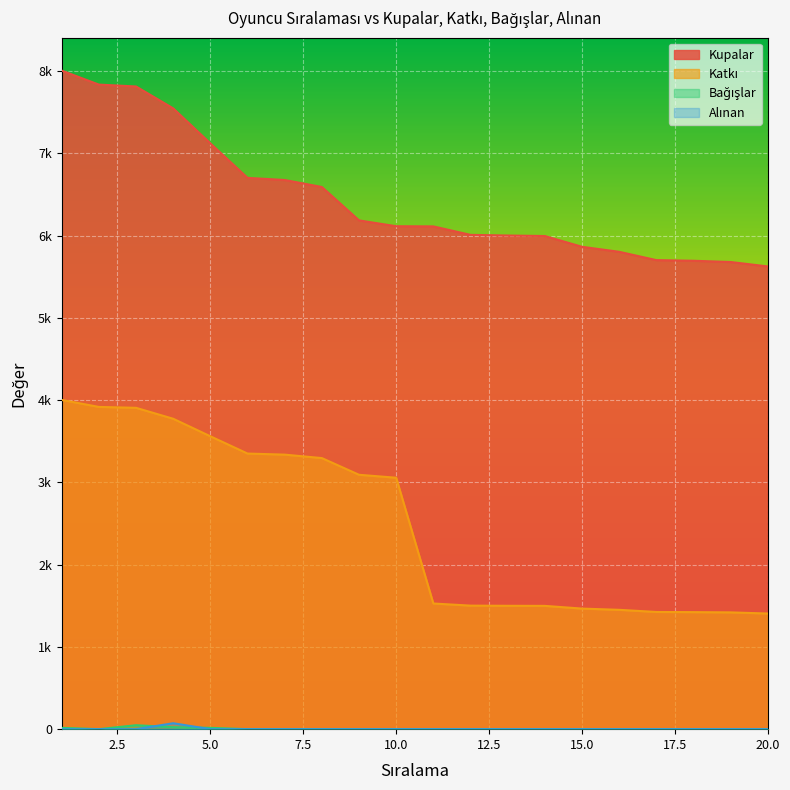

How many lines are shown in the chart?

4